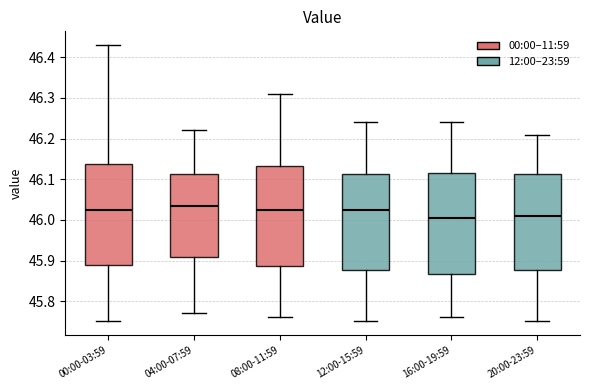

Where is the upper edge of the box for 08:00-11:59 on the y-axis? The values are not printed on the chart, so give them approximately, as read against the axis.

46.13